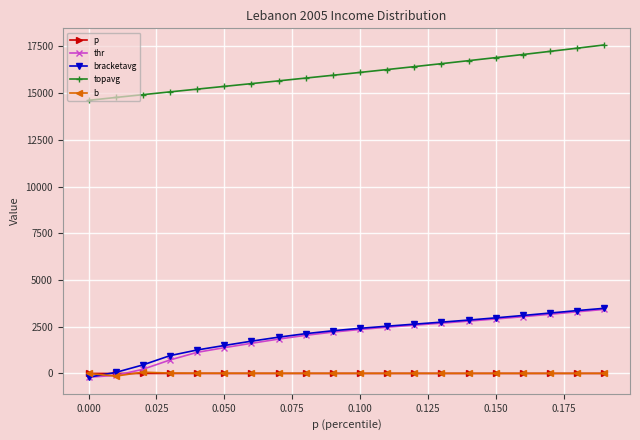

What is the value of the bracketavg point at the 3rd from the left?

455.0